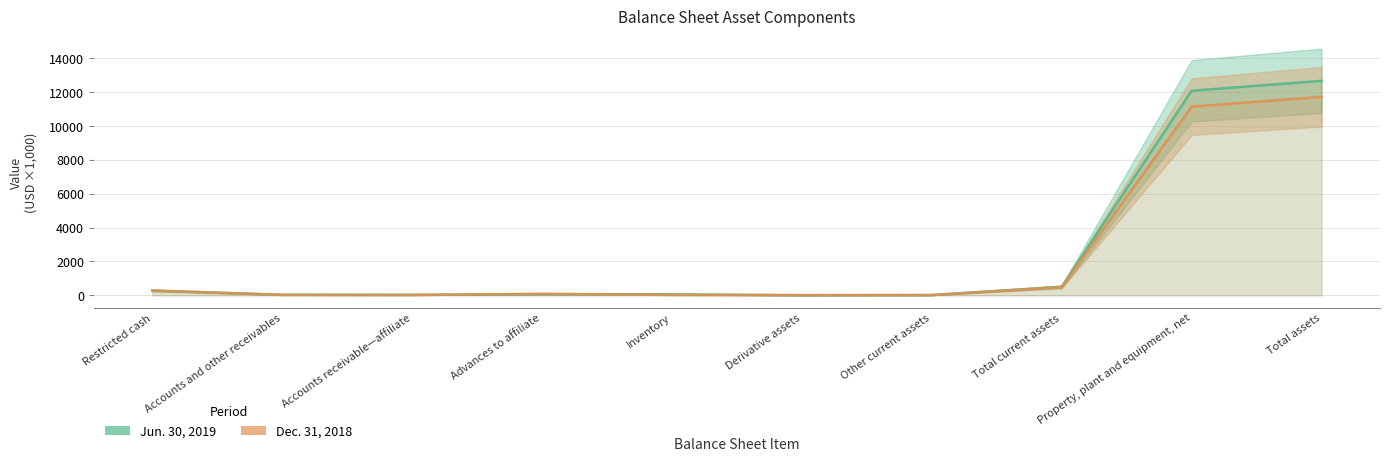

What is the difference between the highest and lowest values at Restricted cash?

10.0